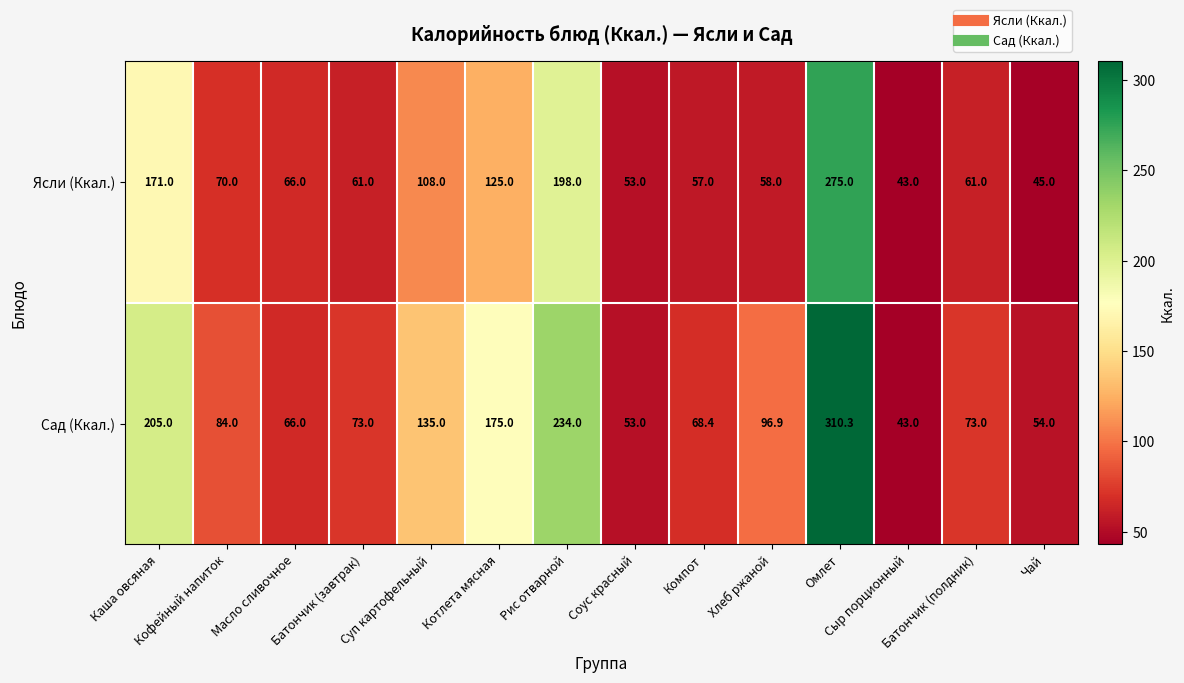

What is the sum of all Ясли (Ккал.) values?

1391.0